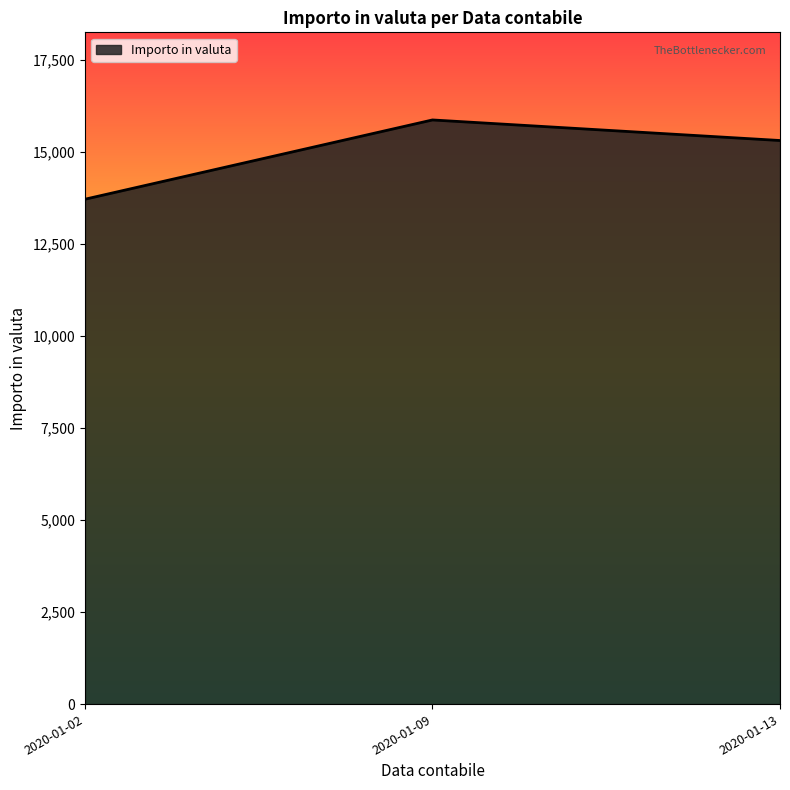

How many values exceed 15302?

2